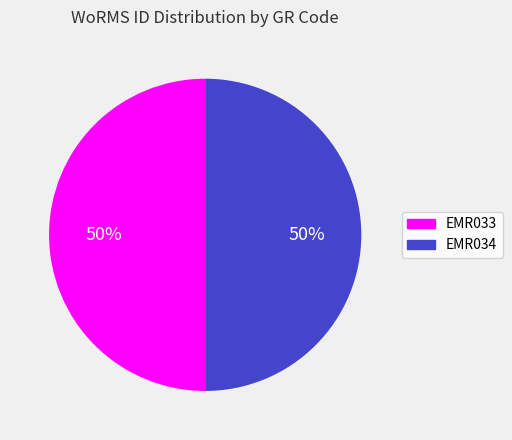

What is the ratio of the value at EMR034 to the value at EMR033?

1.0